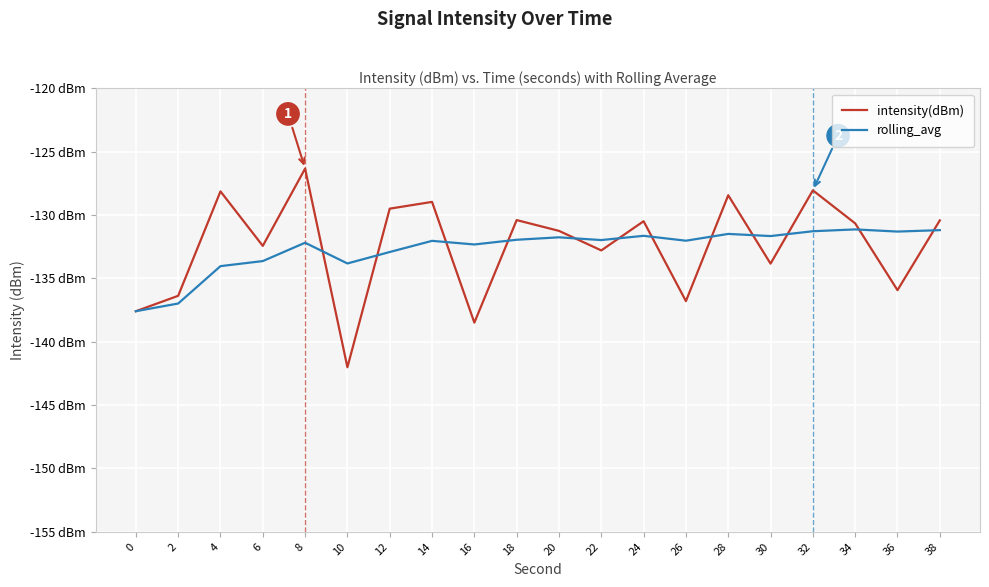

Does the chart have visible grid lines?

Yes